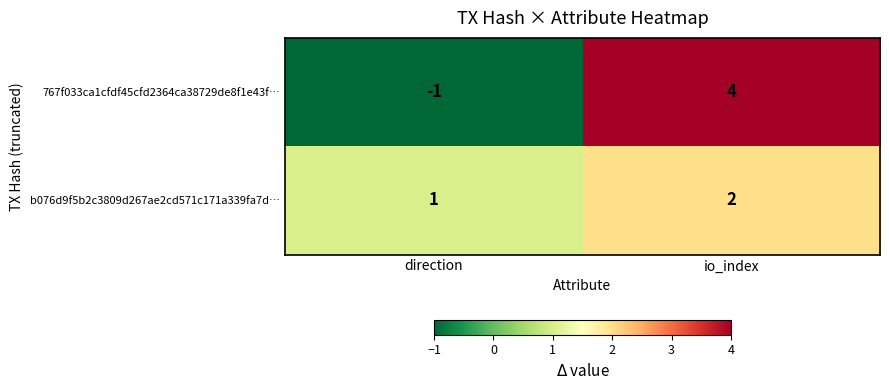

How many series are shown in this chart?

2